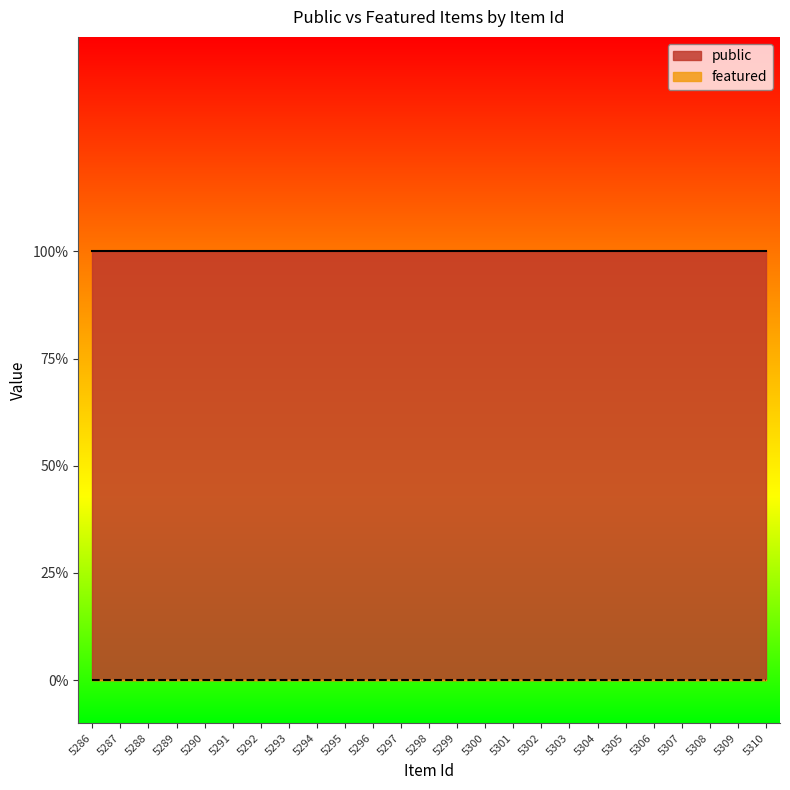

True or false: public and featured intersect in this chart.

False